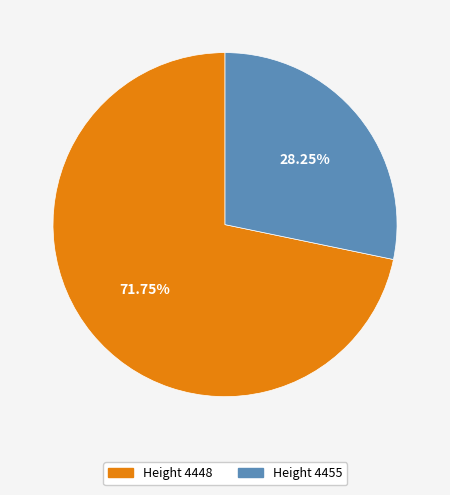

Count the number of slices in the pie.

2